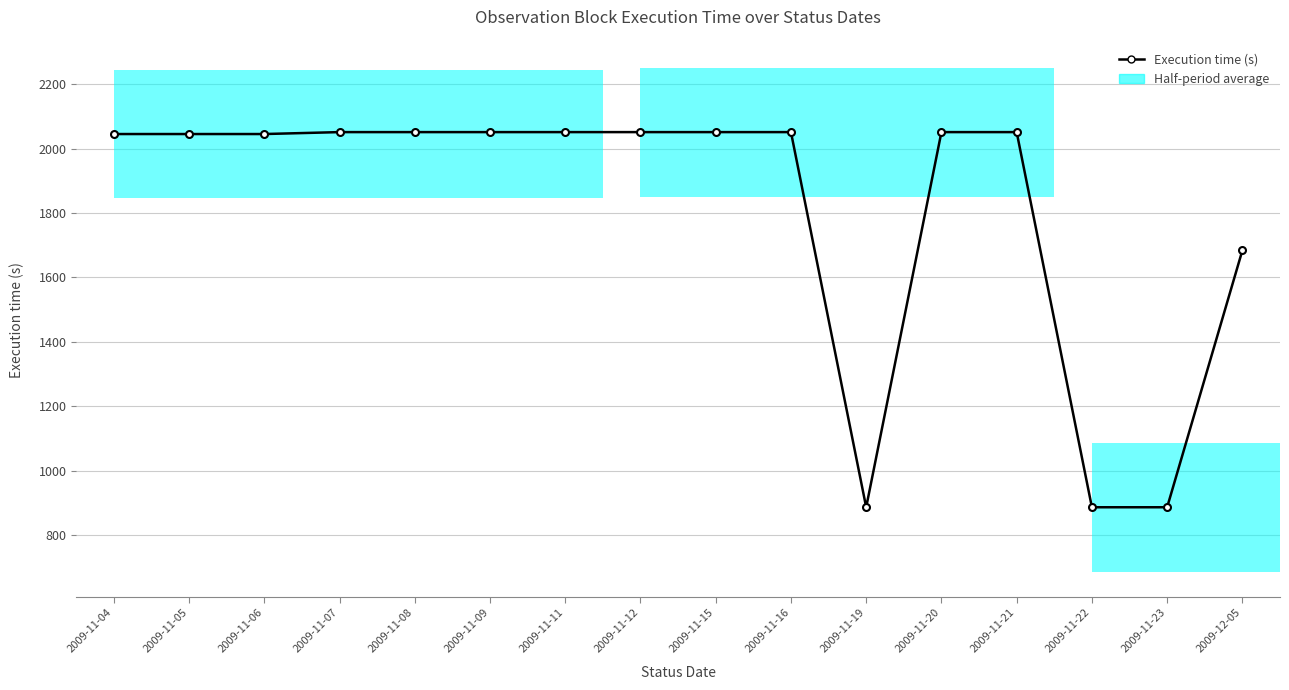

Rank the categories by value from highest to lowest.

2009-11-07, 2009-11-08, 2009-11-09, 2009-11-11, 2009-11-12, 2009-11-15, 2009-11-16, 2009-11-20, 2009-11-21, 2009-11-04, 2009-11-05, 2009-11-06, 2009-12-05, 2009-11-19, 2009-11-22, 2009-11-23